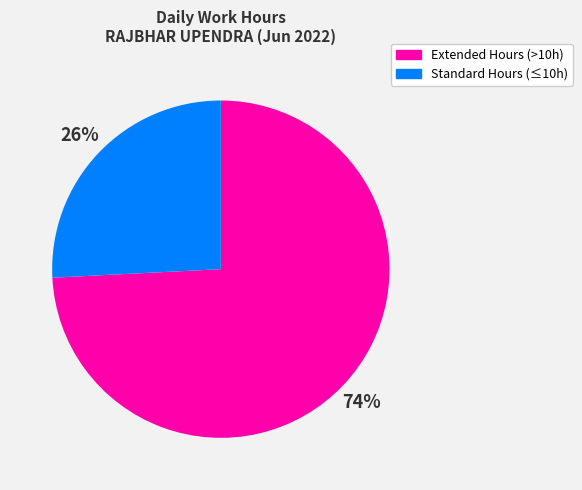

To the nearest percent, what is the average slice percentage?

50%